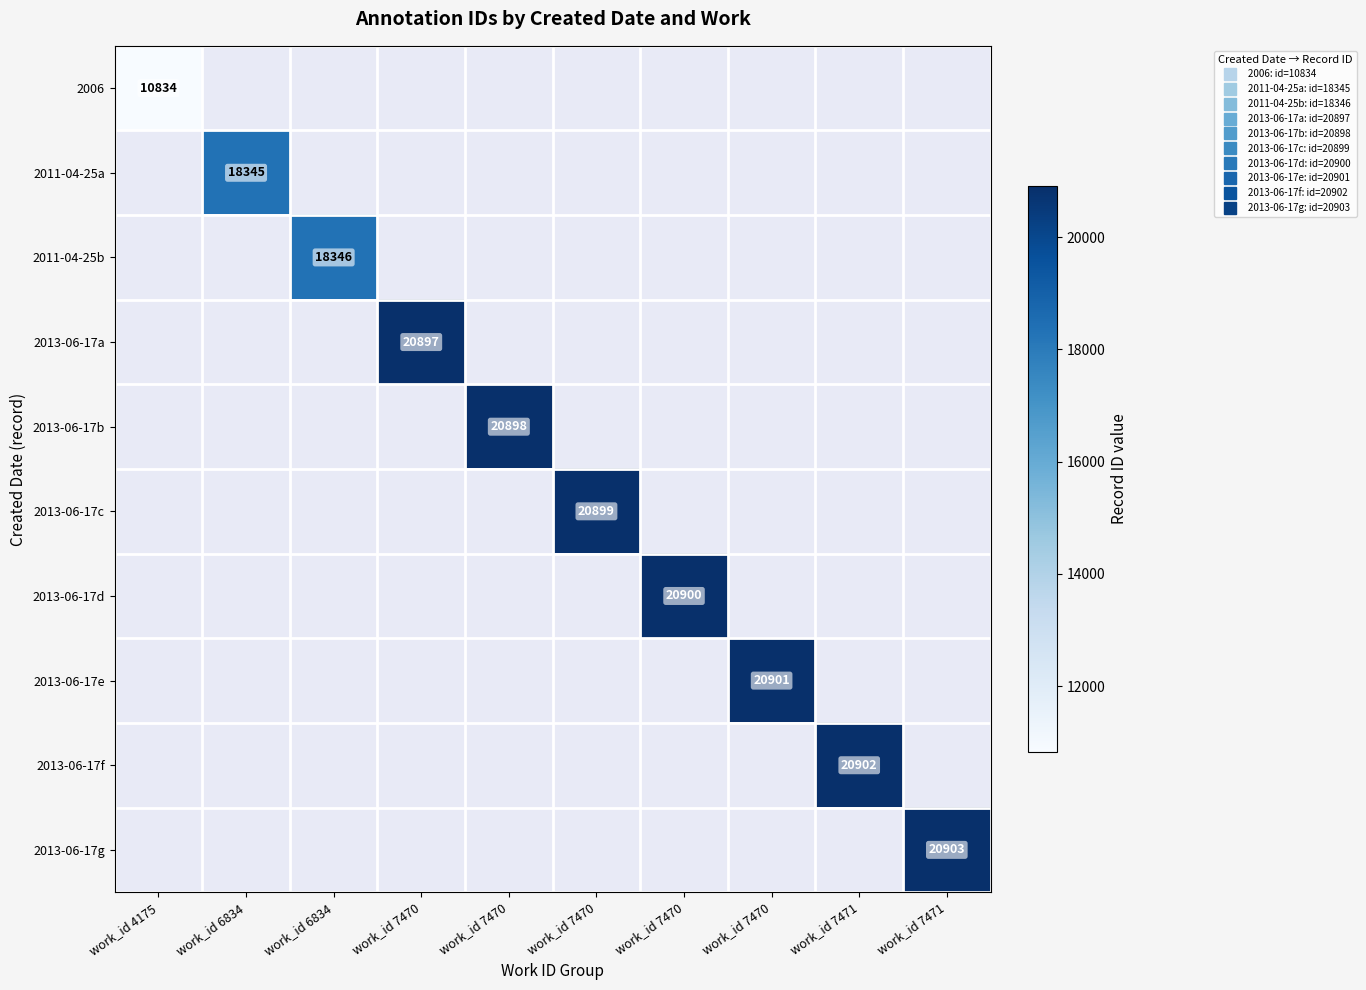

At which label does 2006 reach its peak?

work_id 4175